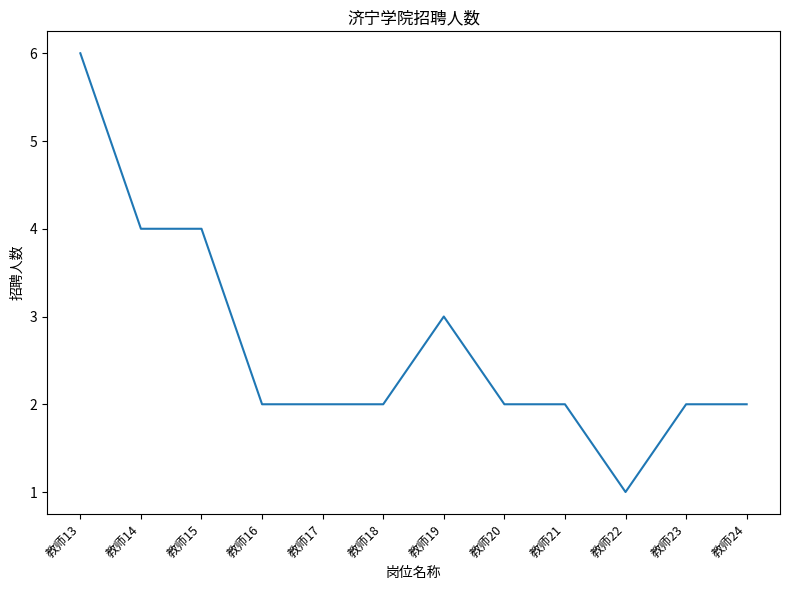

What is the sum of all values?

32